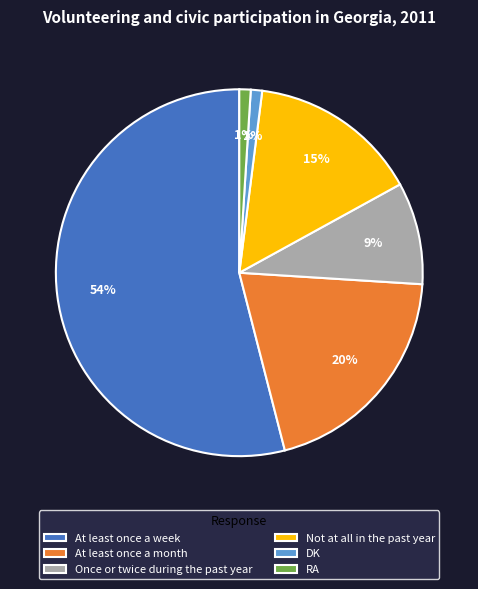

Which slice is the largest?

At least once a week